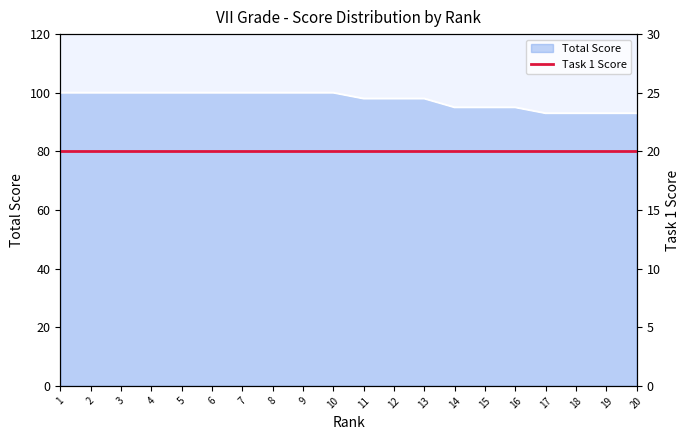

What is the change in value from 15 to 18?

-2